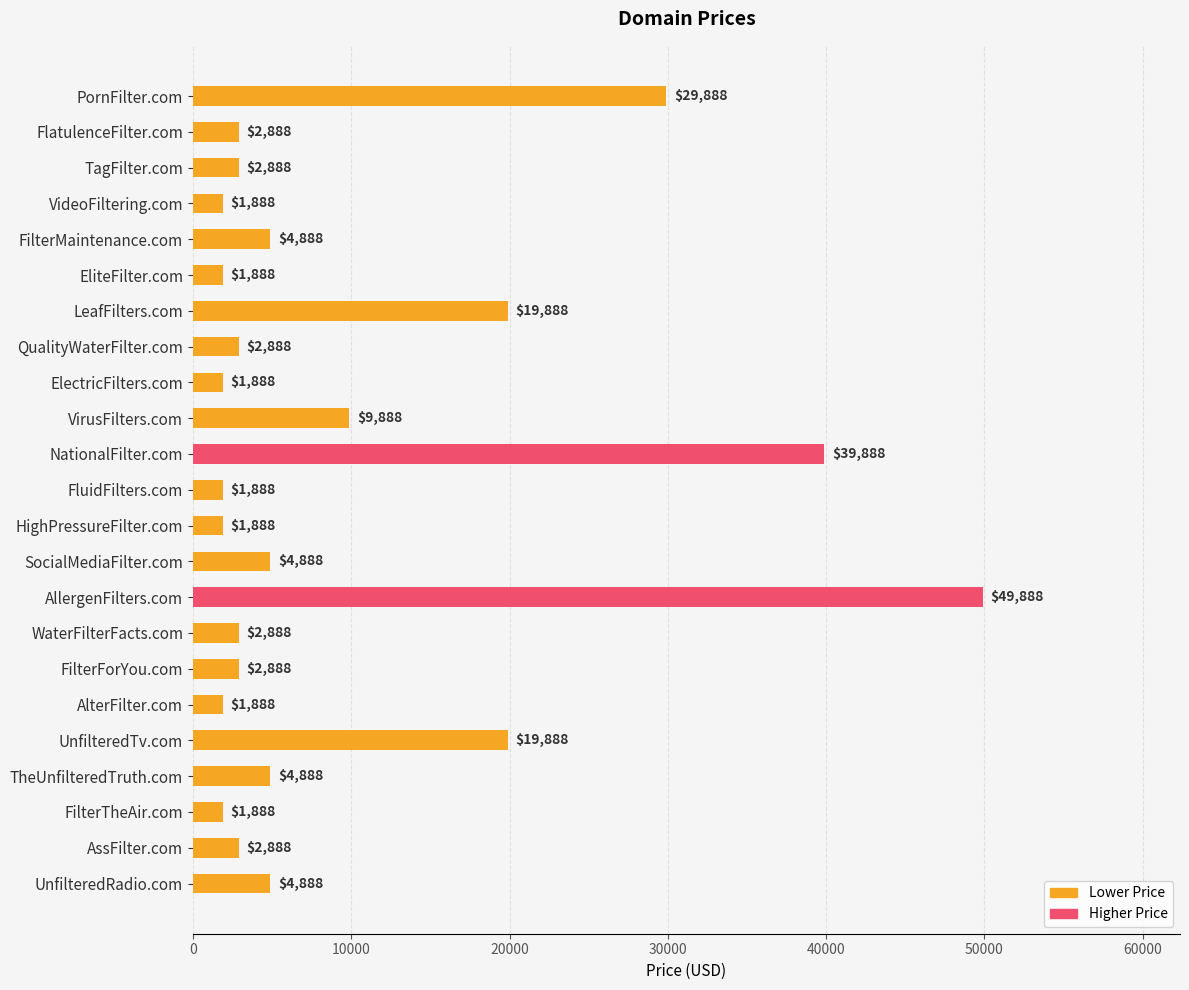

Is it true that the value at VirusFilters.com is 2160?

False